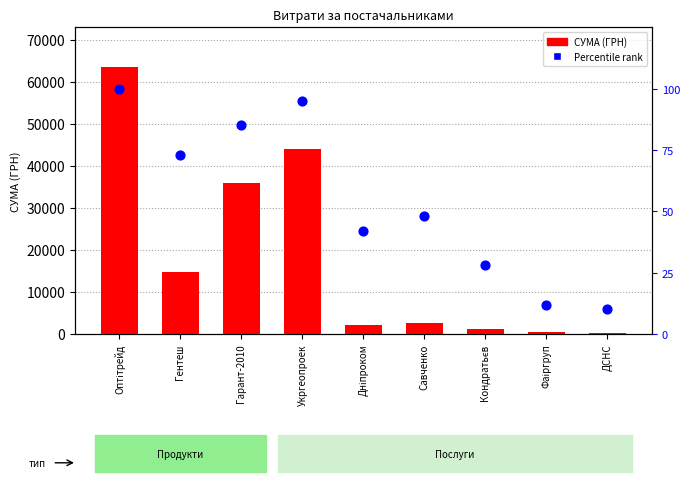

At which category is the sum across all series the highest?

Оптітрейд